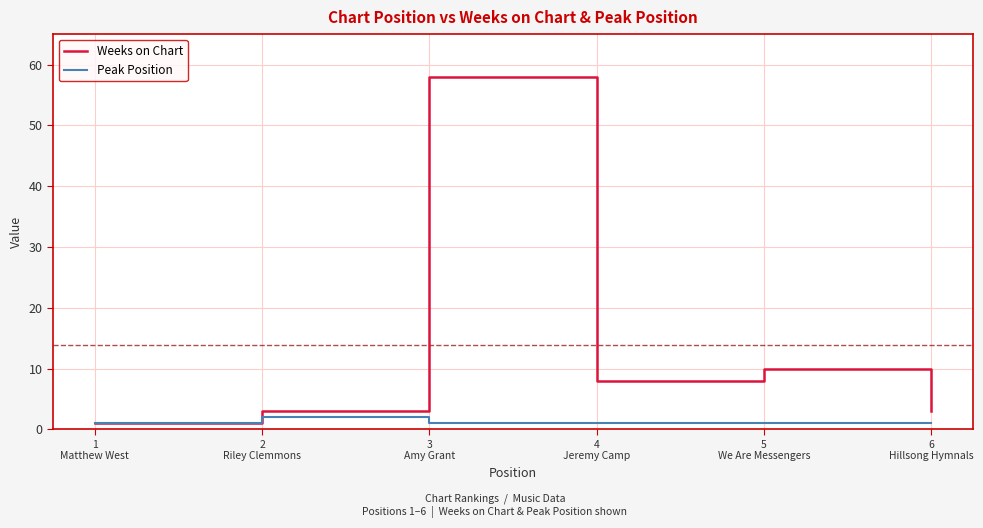

Which series has the largest total across all categories?

Weeks on Chart